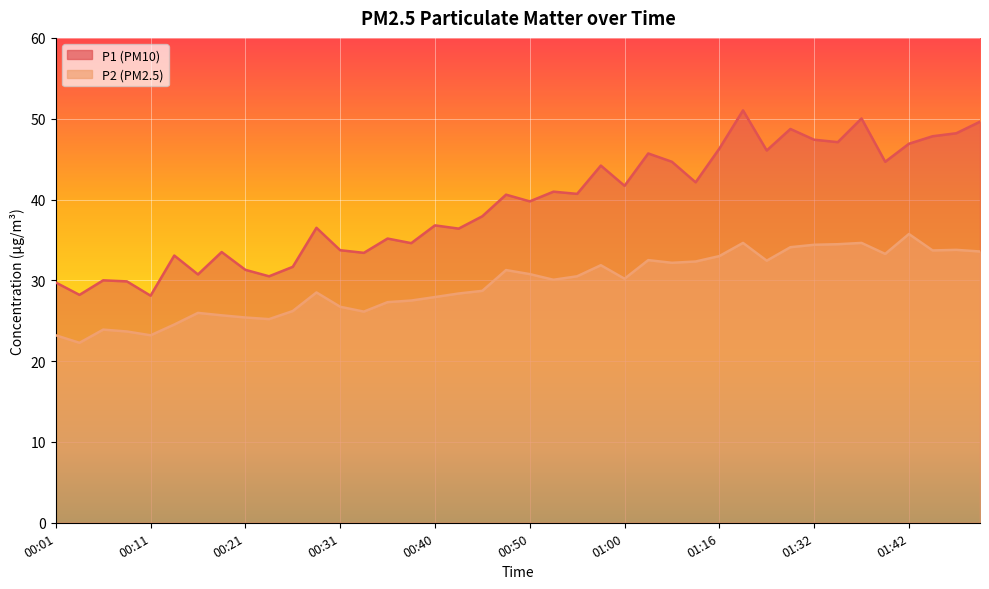

At how many categories does at least one series exceed 29?

38